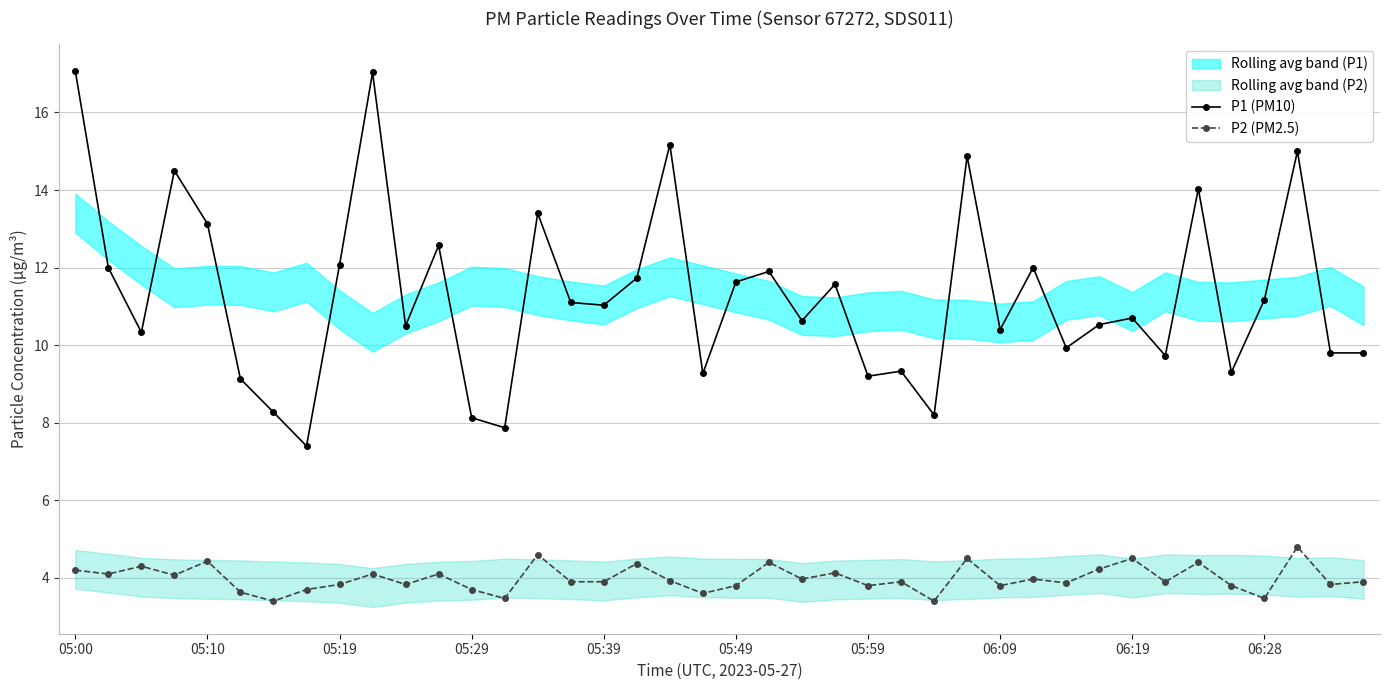

List the series in order of their peak value, lowest first.

P2 (PM2.5), P1 (PM10)